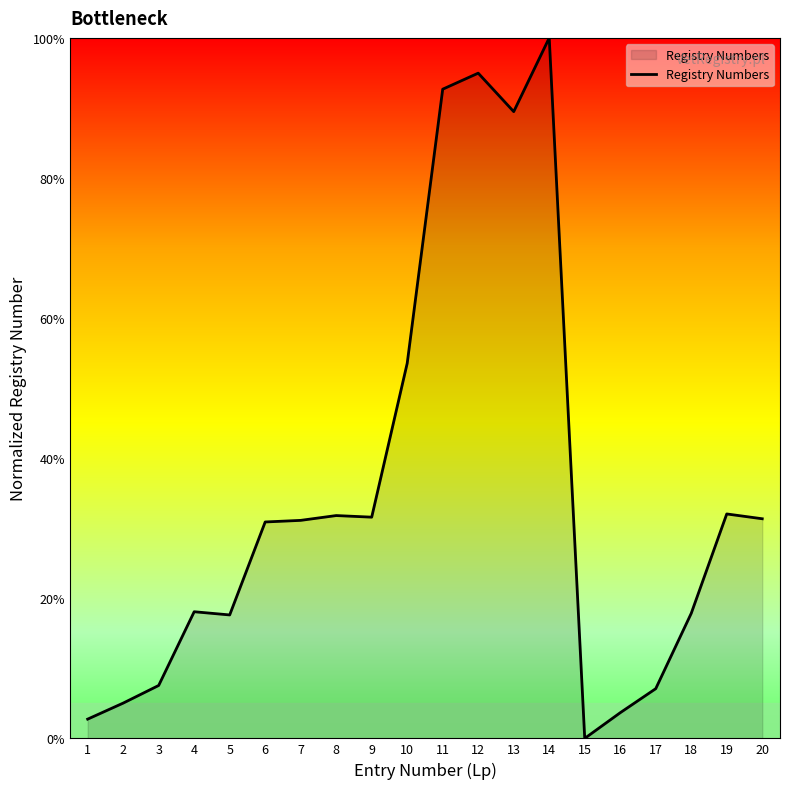

At which label is the value closest to 50?

10